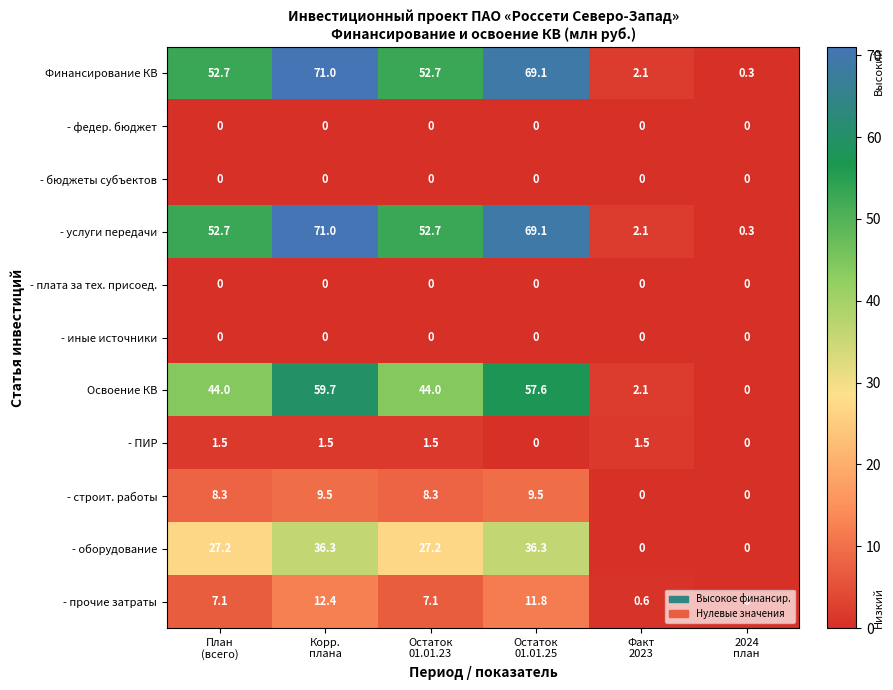

What is the greatest value displayed?

71.0